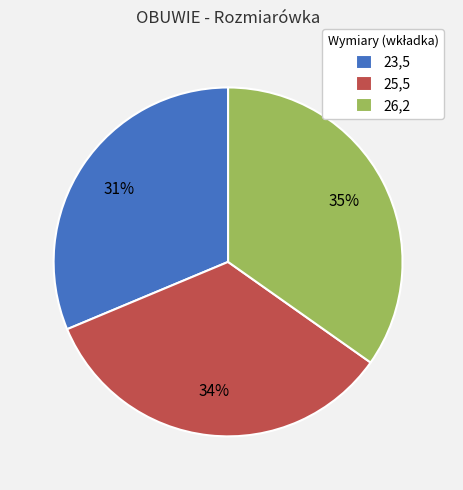

Which has a higher value, 26,2 or 25,5?

26,2